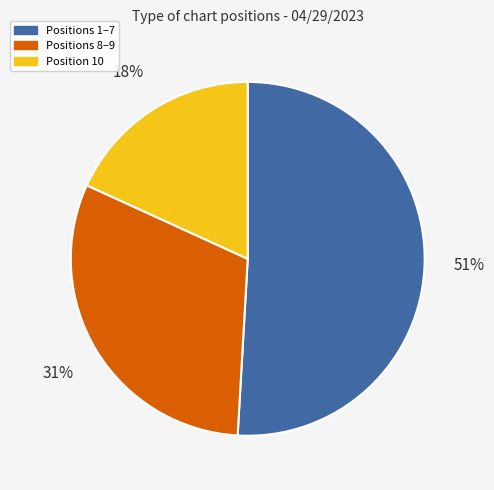

Is it true that Positions 1–7 is 39% of the pie?

False